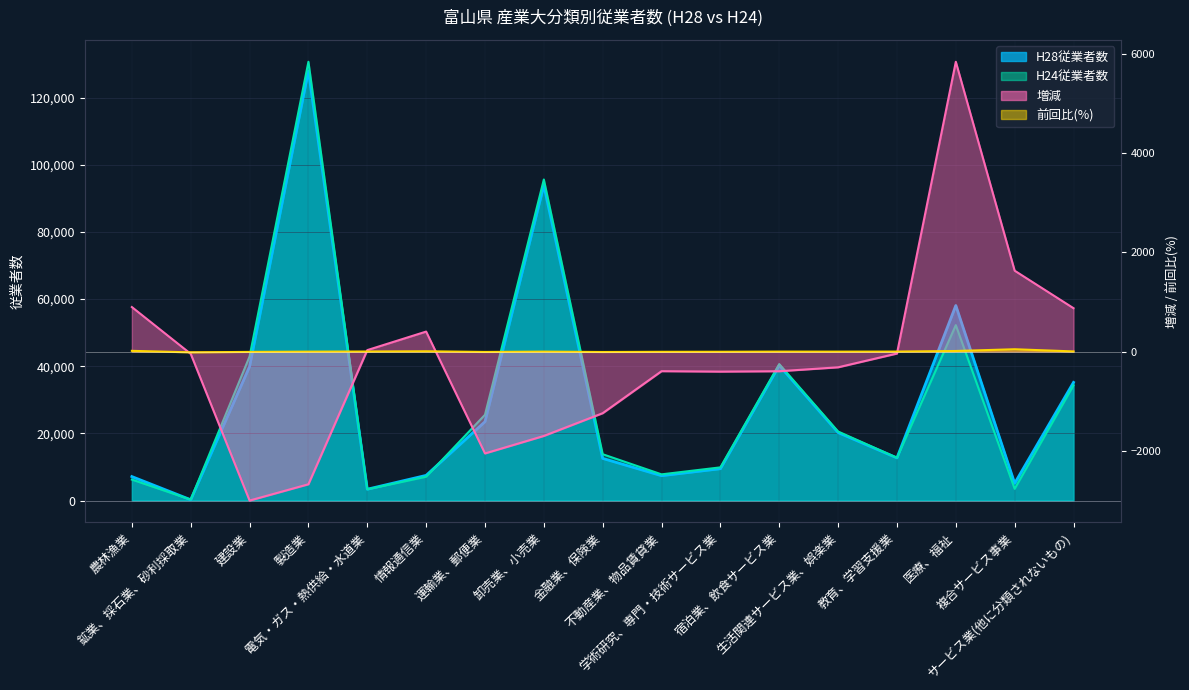

Which has a higher value, 製造業 or 教育、学習支援業?

製造業